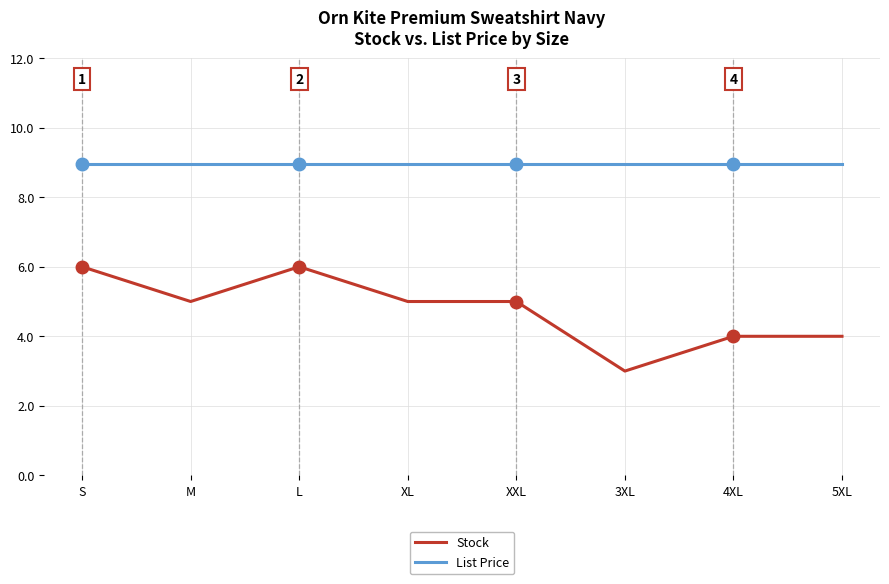

True or false: Stock and List Price cross at least once.

False